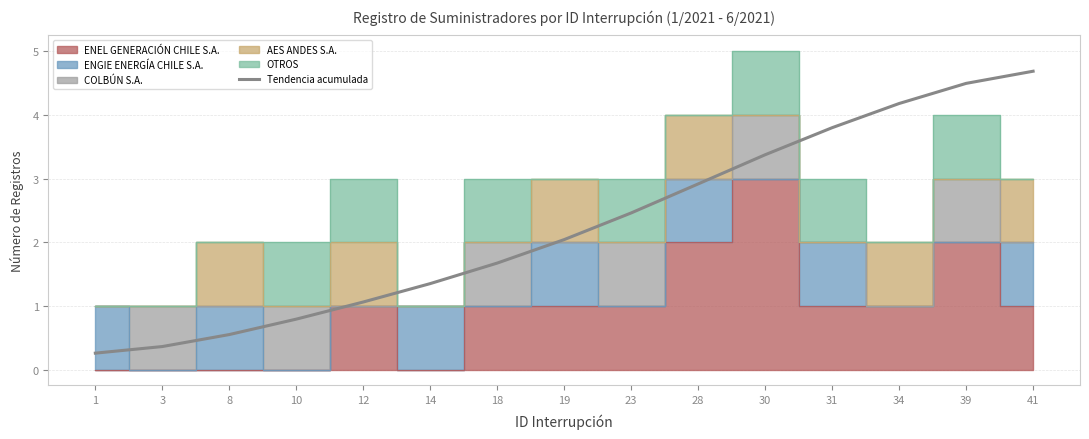

Which label corresponds to the smallest value in the chart?

1